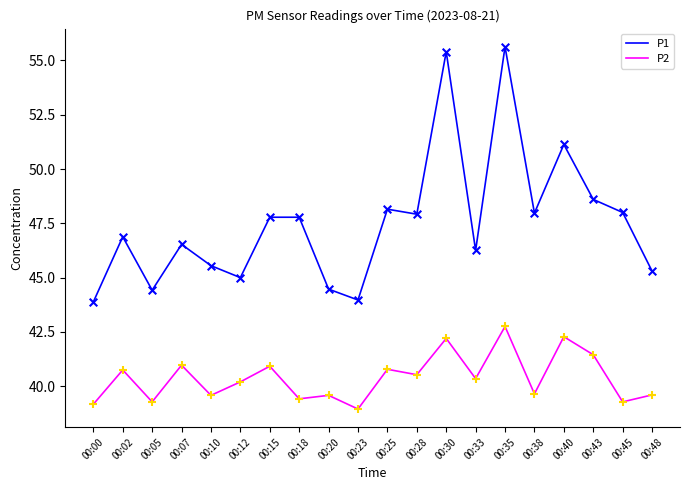

Which series has the largest total across all categories?

P1